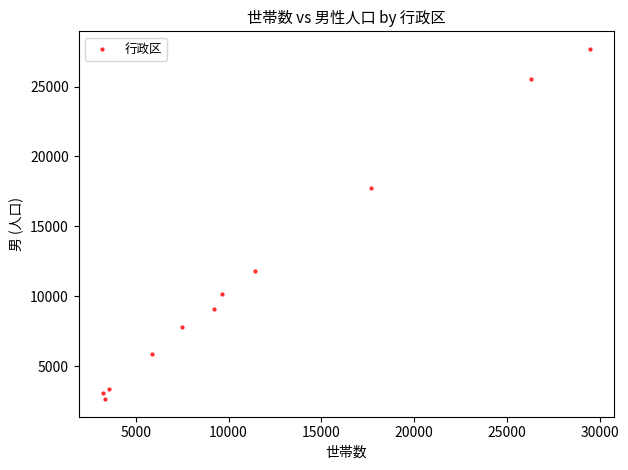

What Y value in the scatter plot is closest to 15166?

17729